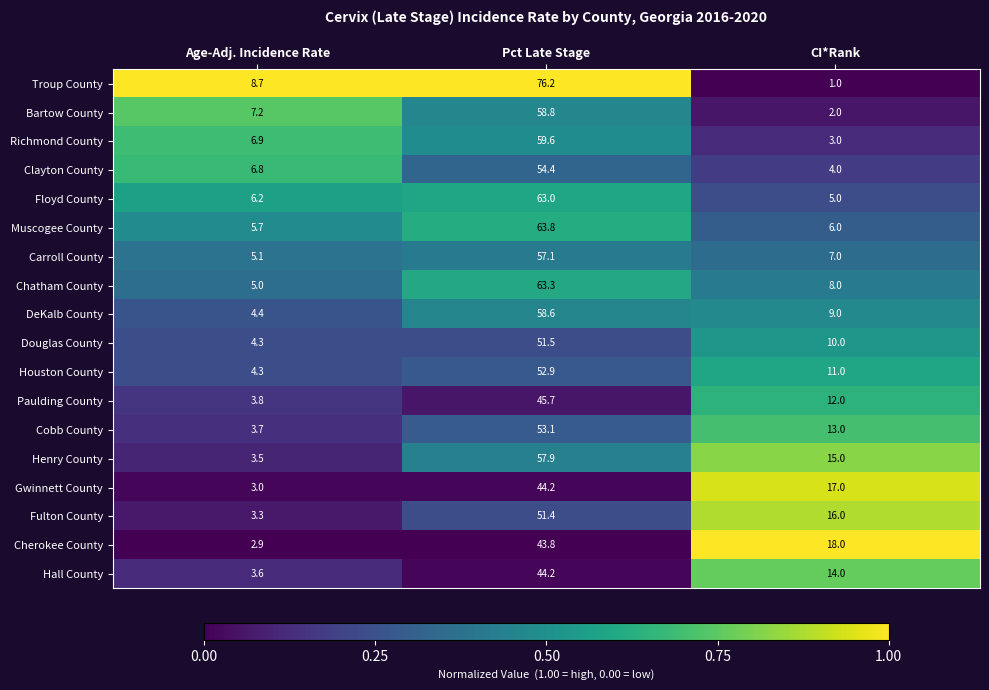

What is the total value across all series at CI*Rank?

171.0